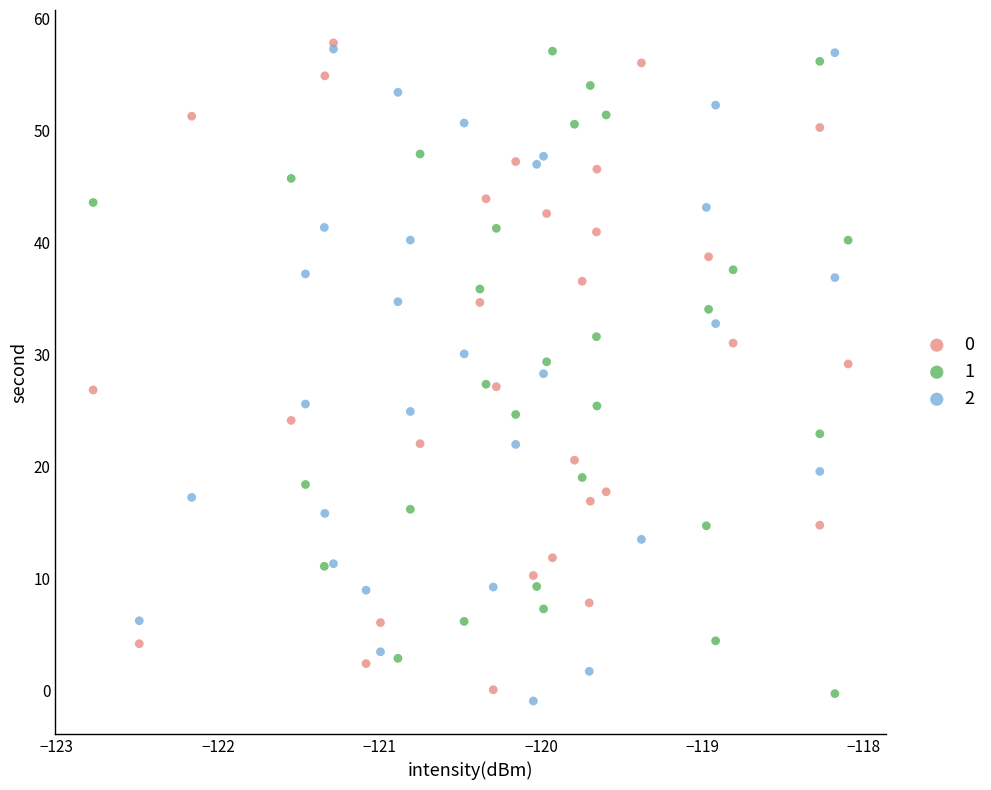

What are all the series names shown in the legend?

0, 1, 2